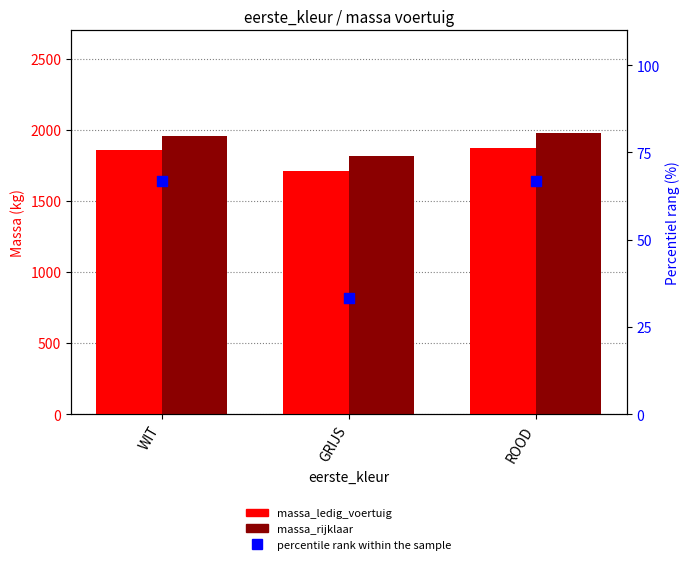

What is the total value across all series at GRIJS?

3558.8